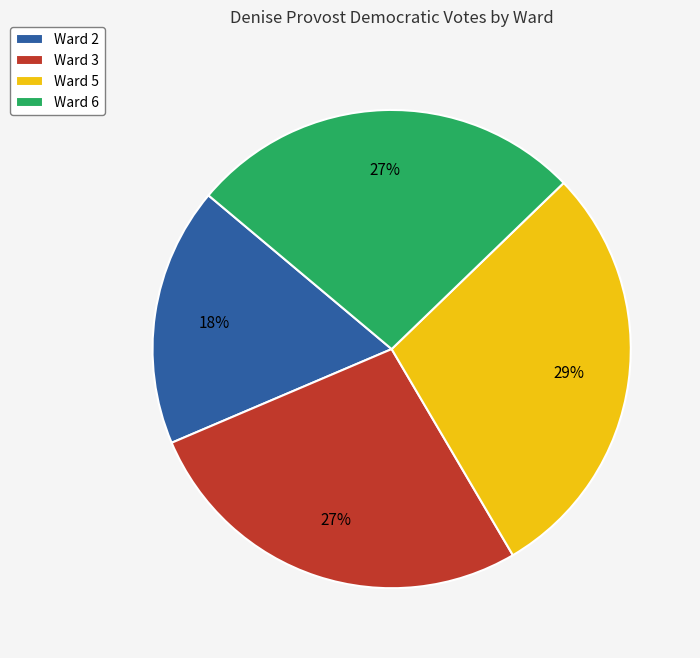

Combined, do Ward 3 and Ward 5 account for over 50%?

Yes